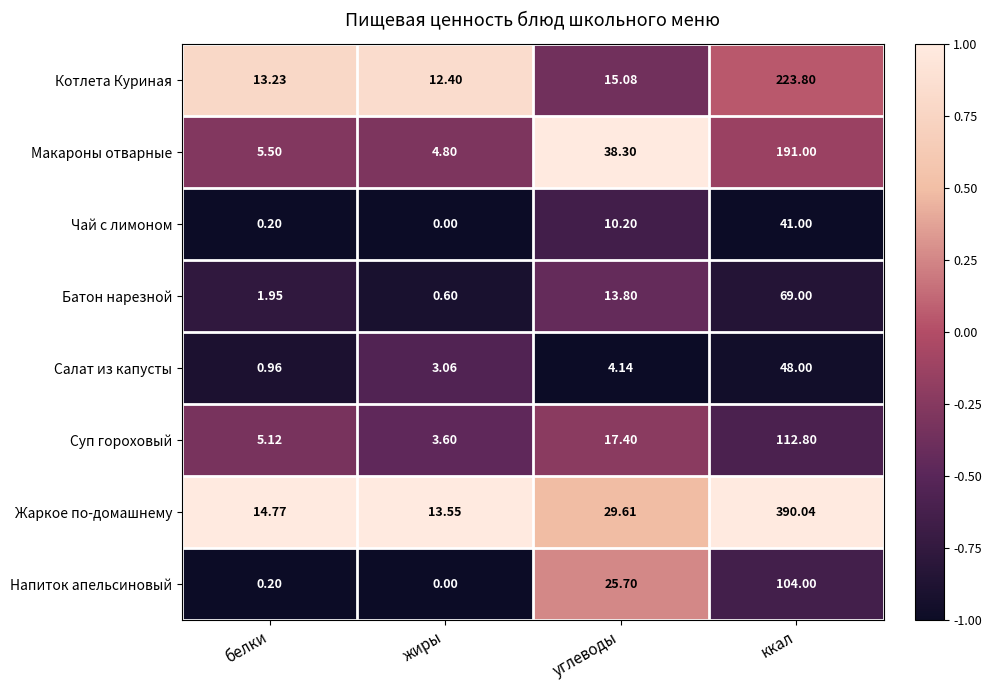

What is the difference between the highest and lowest values at жиры?

13.6